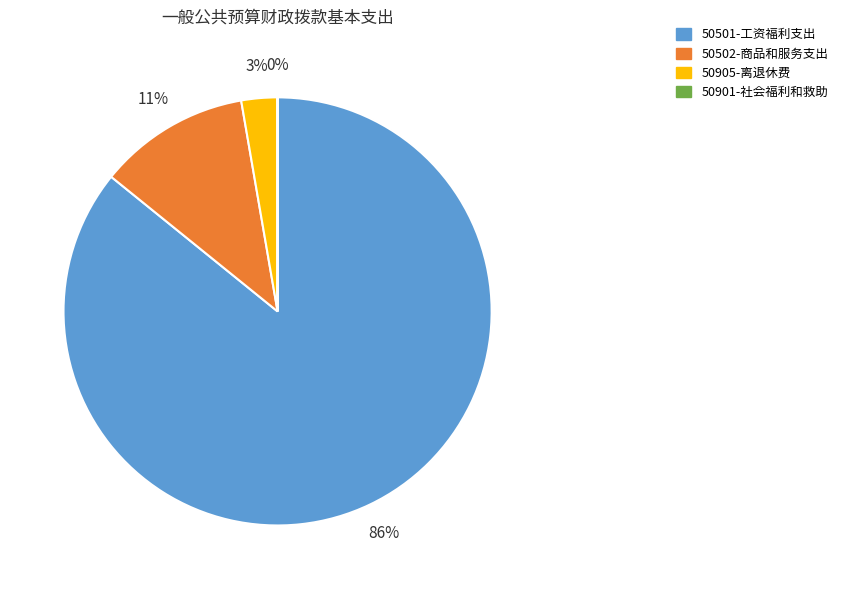

To the nearest percent, what percentage of the pie is 50905-离退休费?

3%